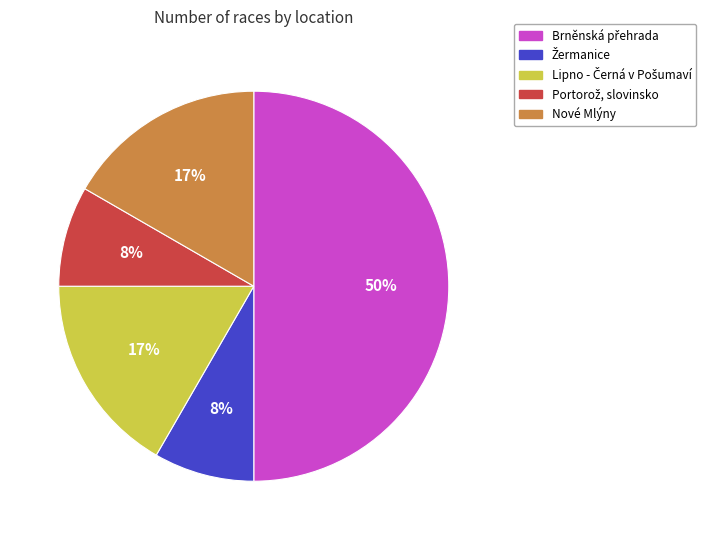

To the nearest percent, what is the difference between the largest and smallest slice percentages?

42%